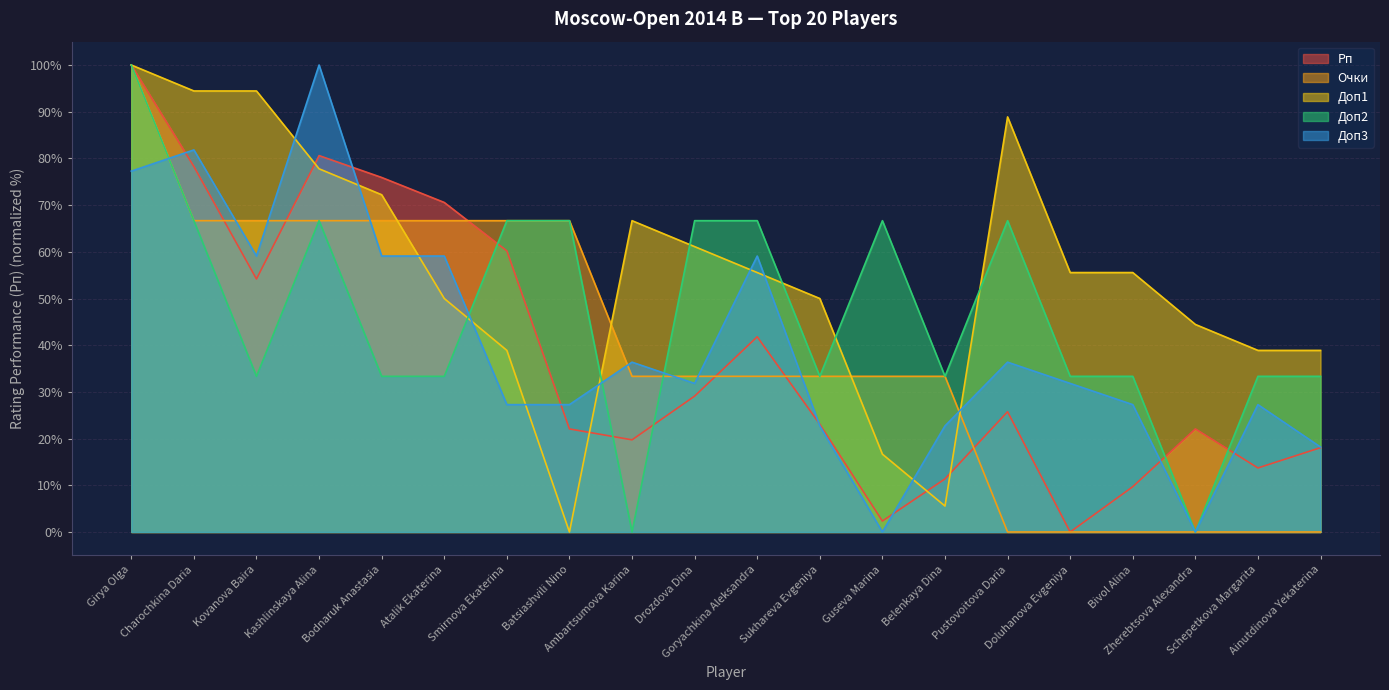

At which label does Доп3 first exceed 31?

Girya Olga